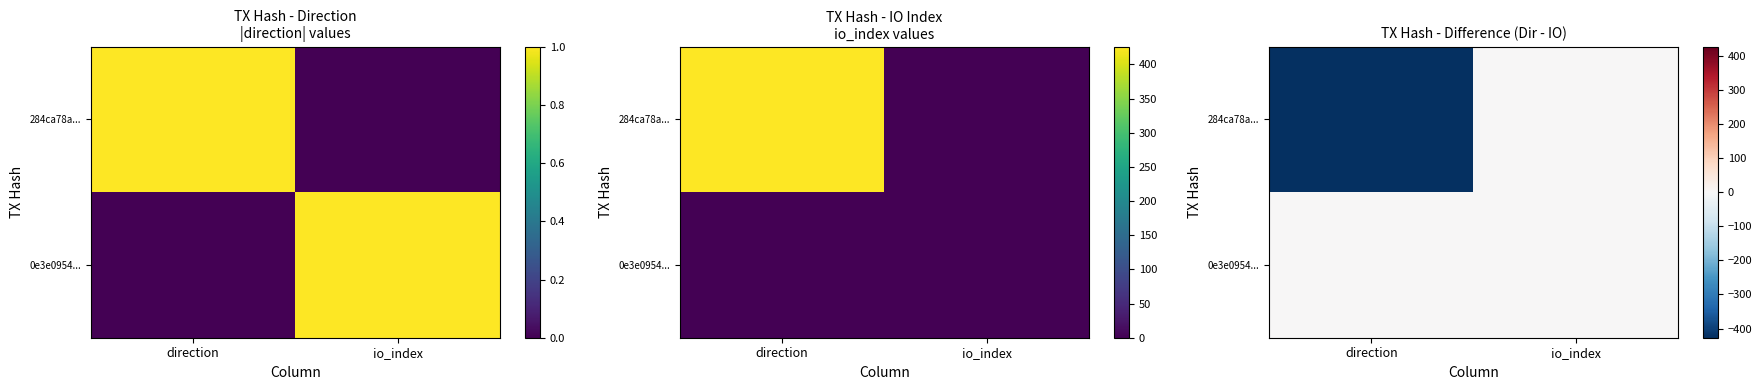

At direction, list the series in order from largest to smallest.

0e3e0954..., 284ca78a...